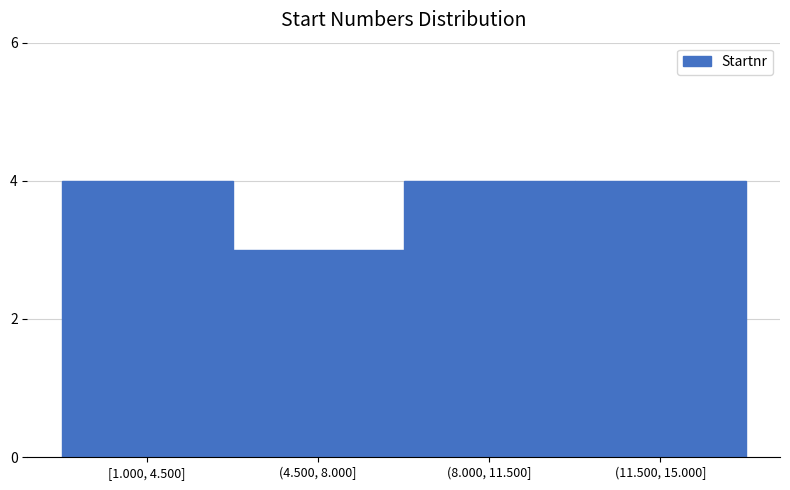

Reading left to right, extract all data points from this chart.

4	3	4	4